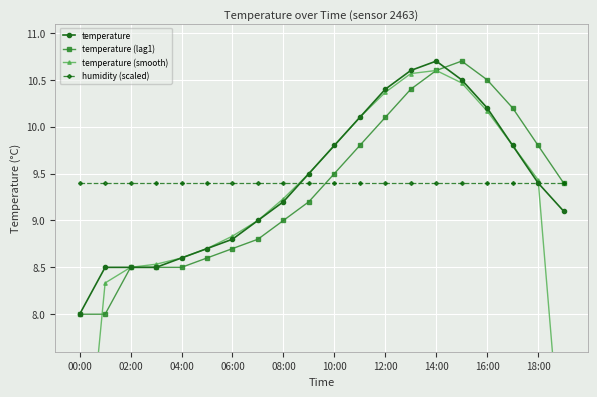

List the series in order of their peak value, lowest first.

humidity (scaled), temperature (smooth), temperature, temperature (lag1)